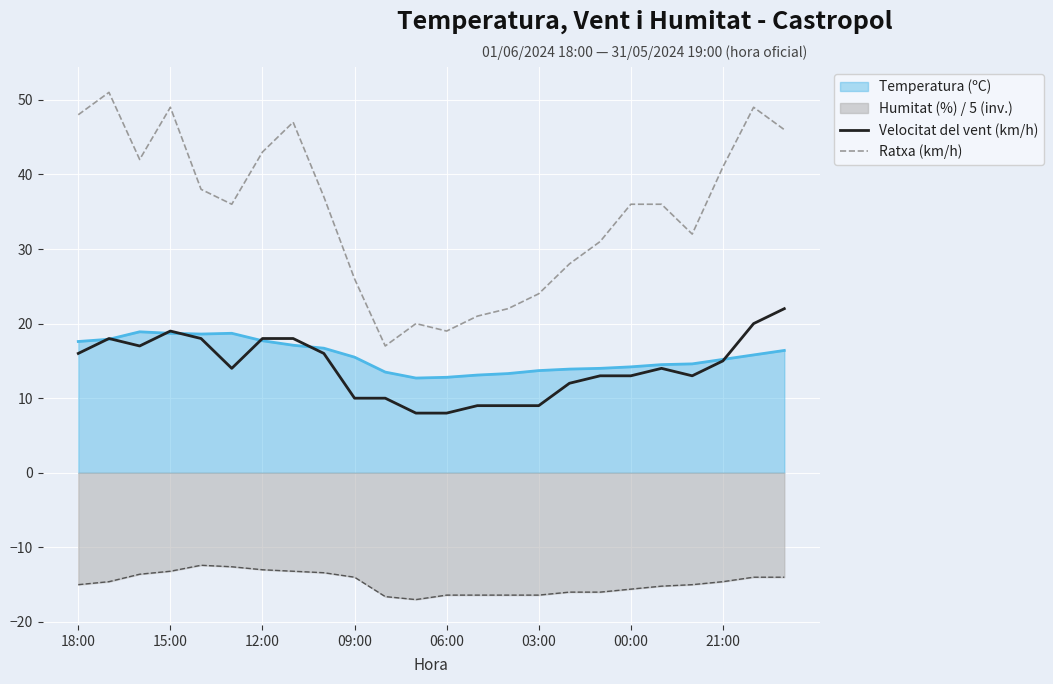

Which series has the largest range (max minus min)?

Ratxa (km/h)